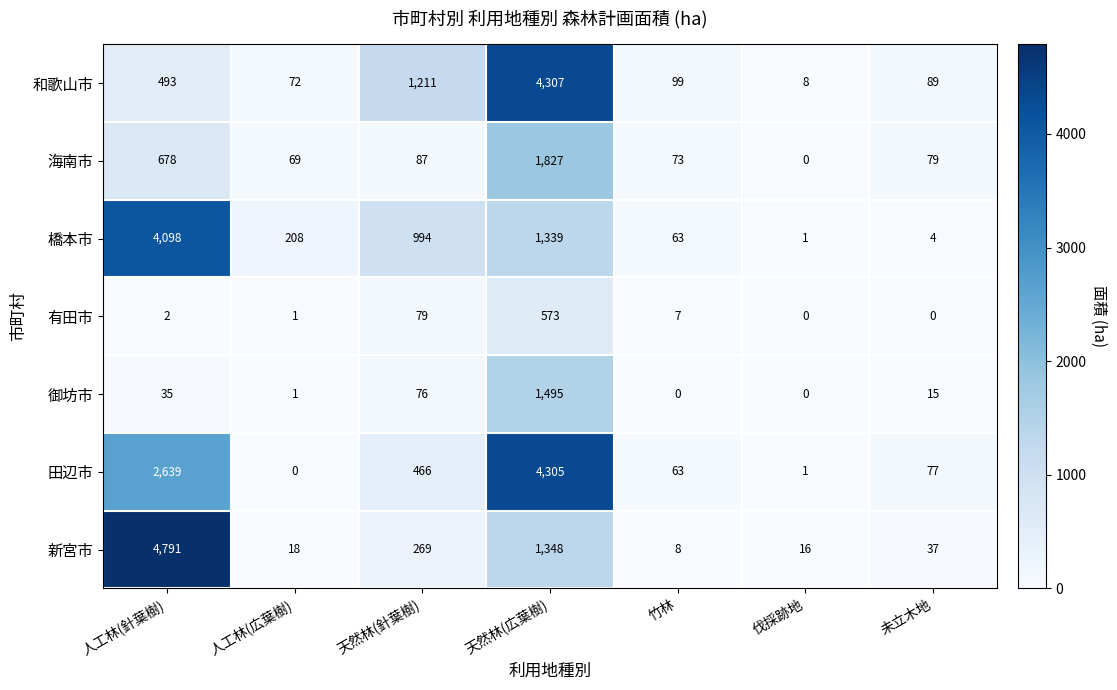

What is the sum of all 御坊市 values?

1622